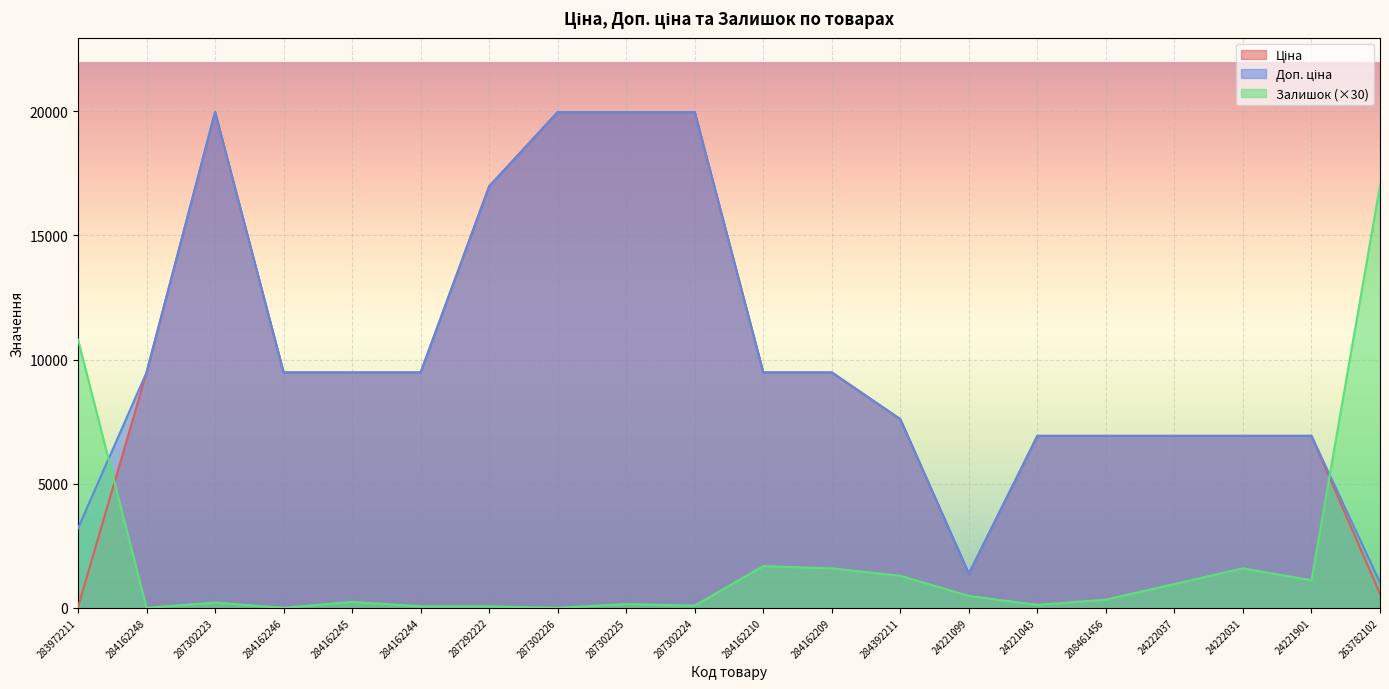

Reading right to left, list all the values displayed in this chart.

Ціна: 564.0	6925.7	6925.7	6925.7	6925.7	6925.7	1375.4	7596.5	9480.1	9480.1	19964.2	19964.2	19964.2	16976.3	9480.1	9480.1	9480.1	19964.2	9480.1	32.0
Доп. ціна: 1017.8	6925.7	6925.7	6925.7	6925.7	6925.7	1375.0	7596.5	9480.1	9480.1	19964.2	19964.2	19964.2	16976.3	9480.1	9480.1	9480.1	19964.2	9480.1	3205.0
Залишок: 17010.0	1110.0	1590.0	960.0	330.0	120.0	480.0	1290.0	1590.0	1680.0	90.0	150.0	0.0	60.0	60.0	240.0	0.0	210.0	0.0	10800.0